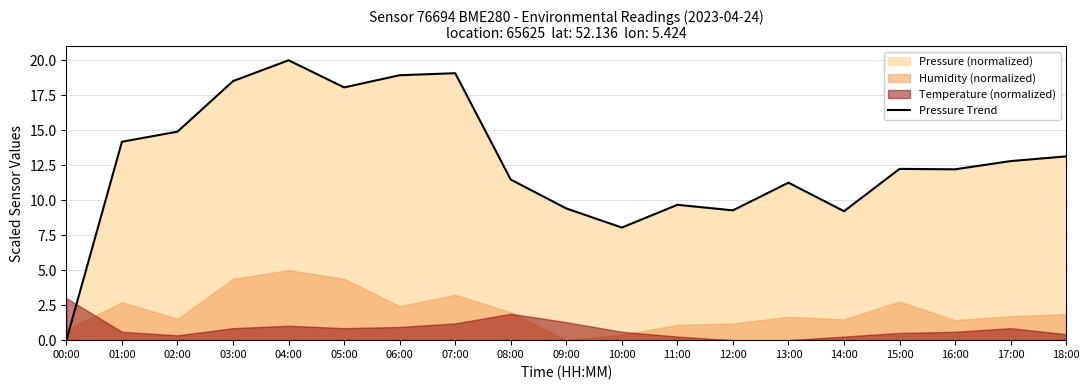

Approximately how many times larger is the value at 01:00 compared to 03:00?

0.8